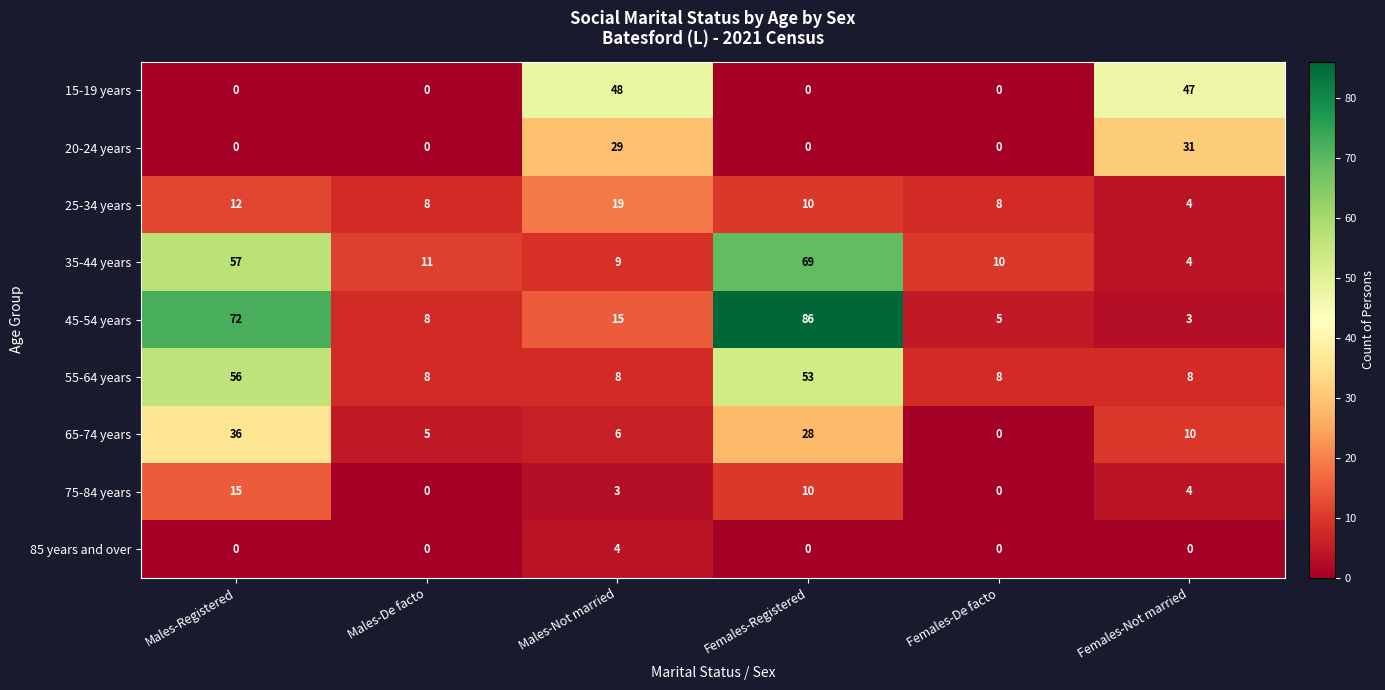

What is the total value across all series at Males-Not married?

141